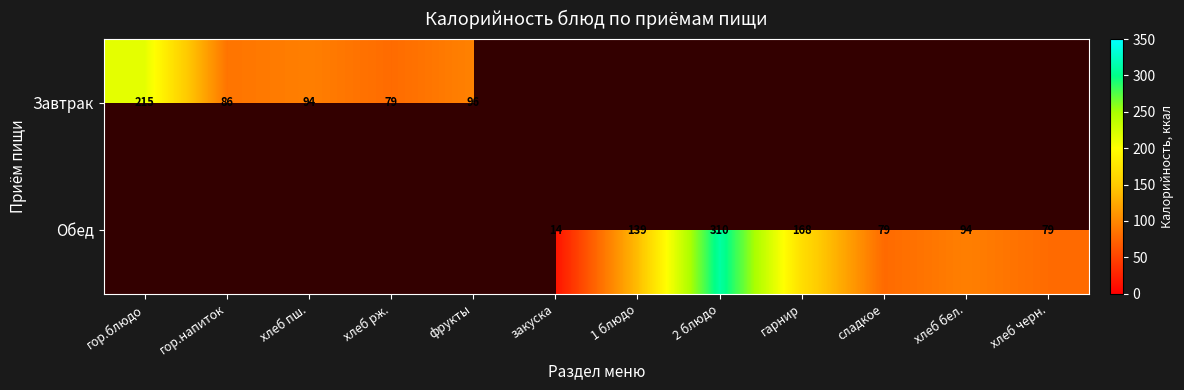

The value of Завтрак at гор.напиток is 86. True or false?

True